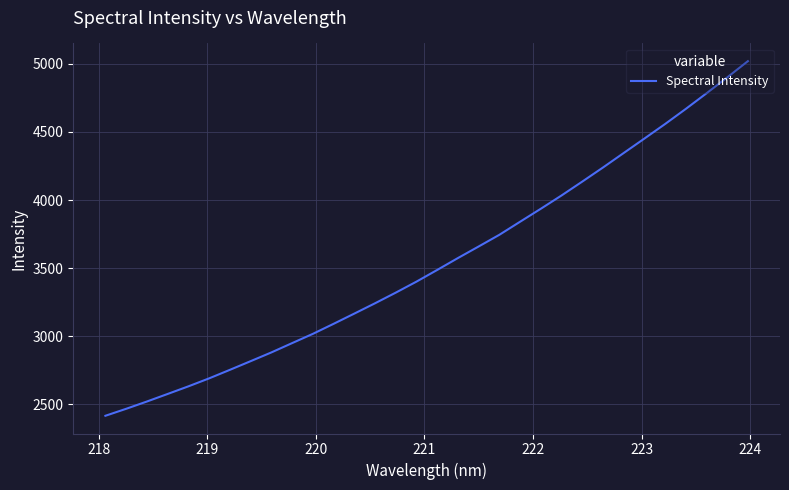

What is the smallest value displayed?

2416.1